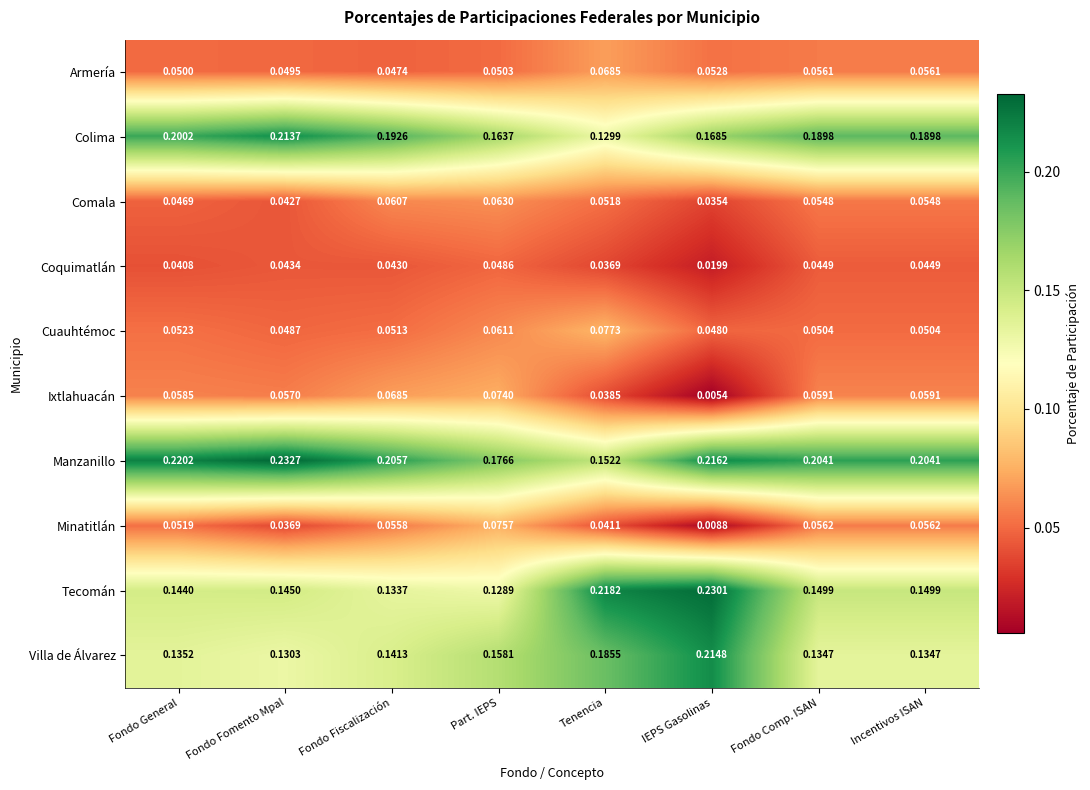

What is the total value across all series at Part. IEPS?

1.0